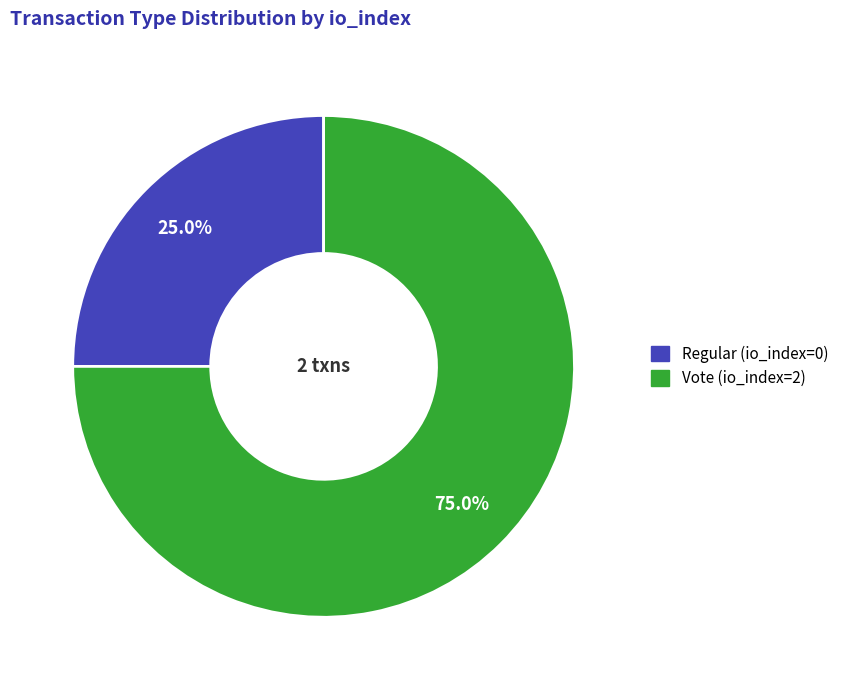

Rank the categories by value from lowest to highest.

Regular (io_index=0), Vote (io_index=2)